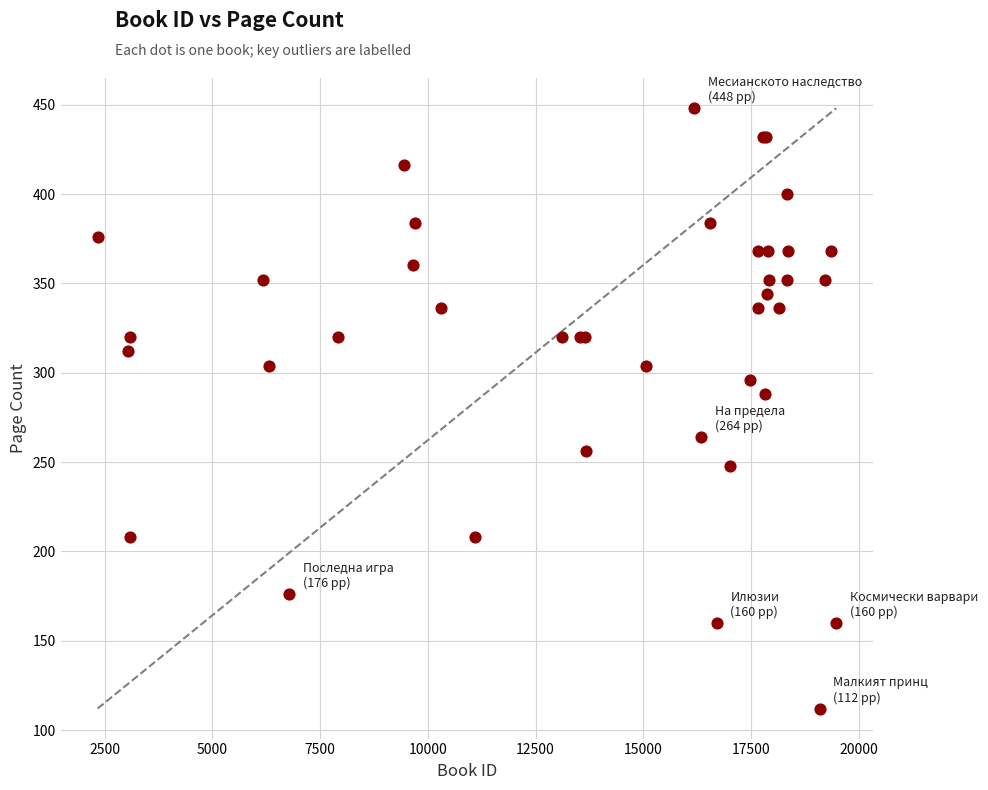

What Y value in the scatter plot is closest to 280?

288